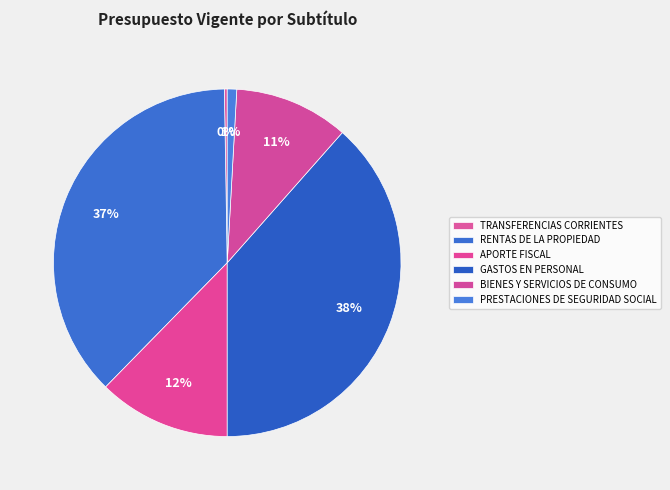

To the nearest percent, what is the average slice percentage?

17%